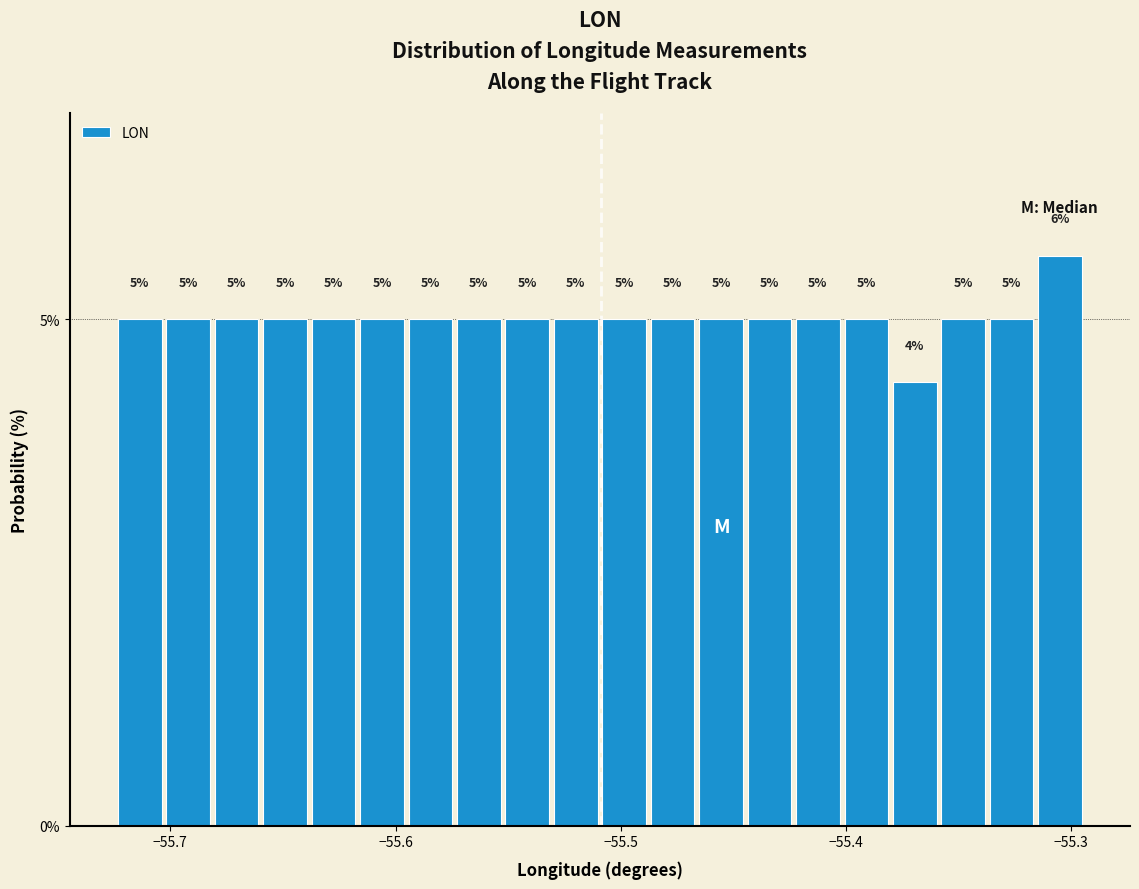

Read against the x-axis, roughly where is the centre of the tallest bar?

-55.30